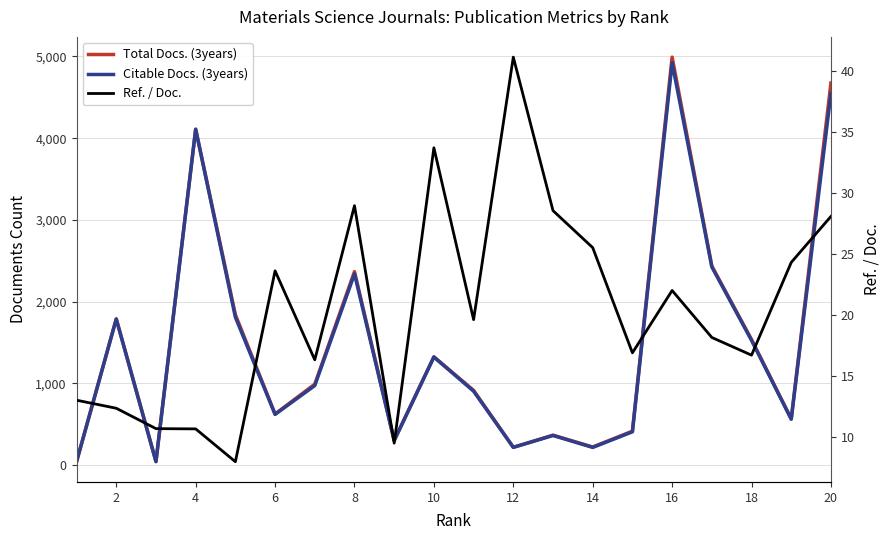

What is the sum of the Citable Docs. (3years) values at 10 and 12?

1591.0